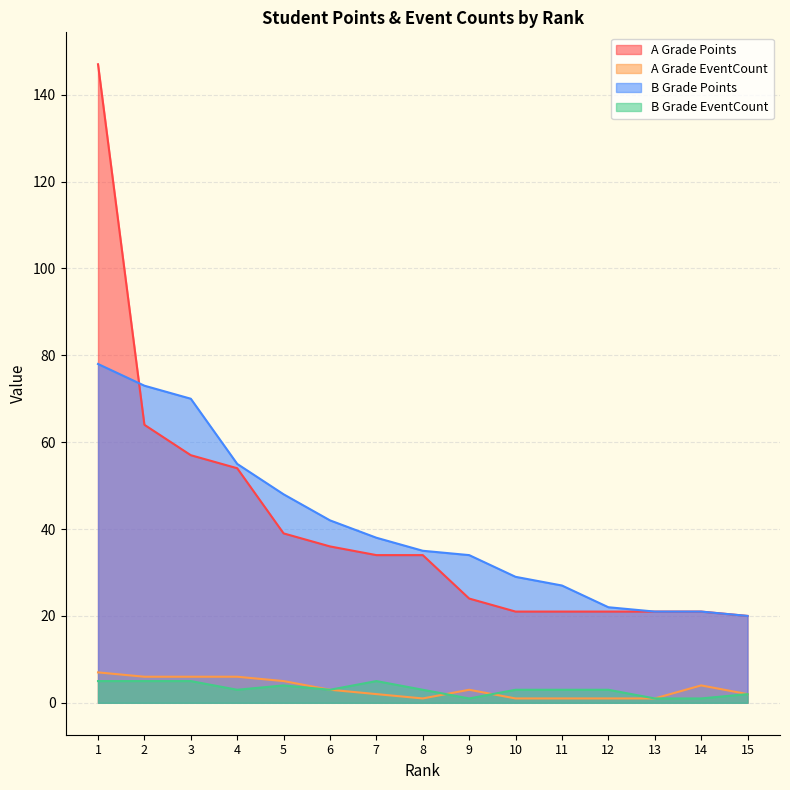

Which series has the largest total across all categories?

A Grade Points